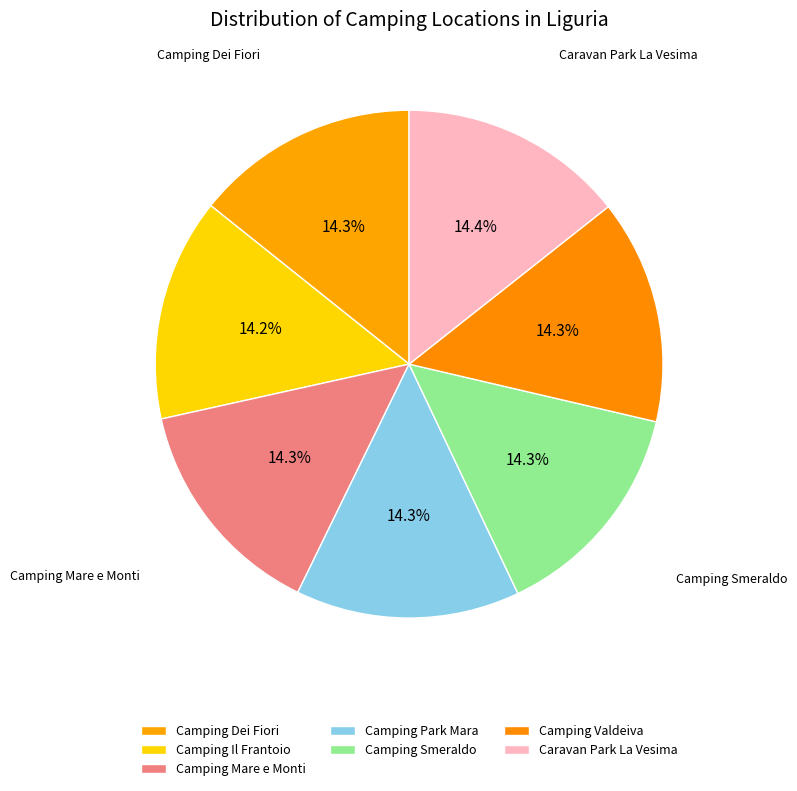

How many slices are in this pie chart?

7